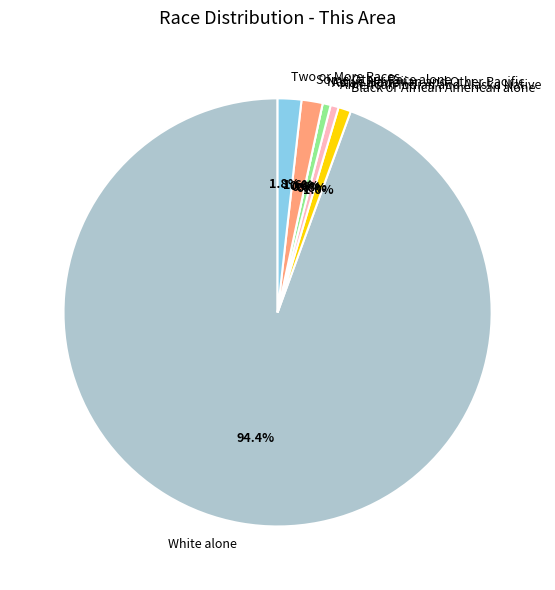

The Native Hawaiian and Other Pacific slice represents 0% of the pie. True or false?

True